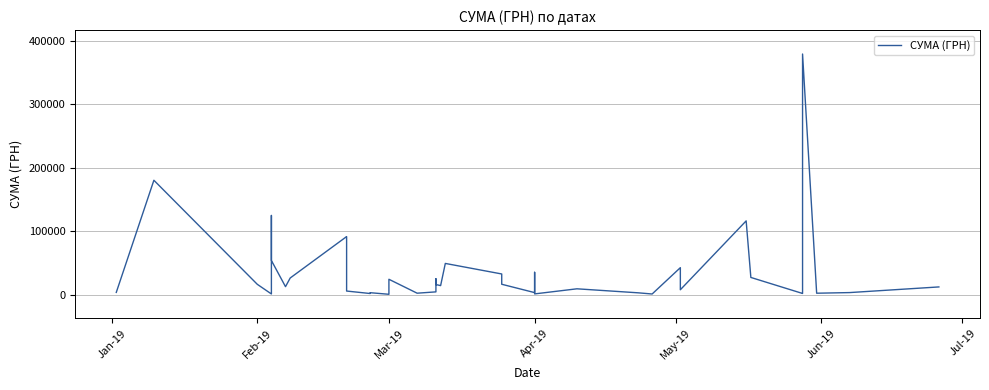

What is the value of the 6th point from the left?

53570.0